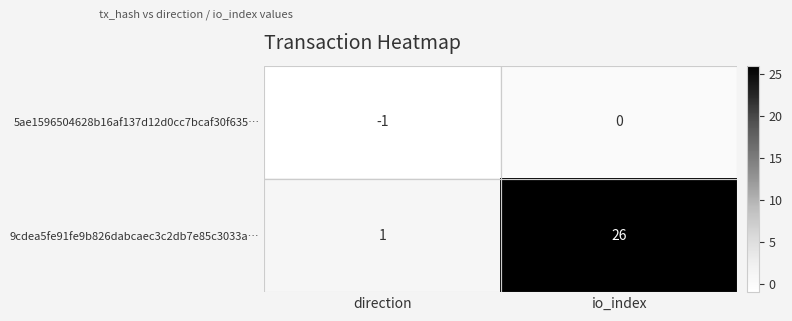

Which series has the widest spread of values?

9cdea5fe91fe9b826dabcaec3c2db7e85c3033a…